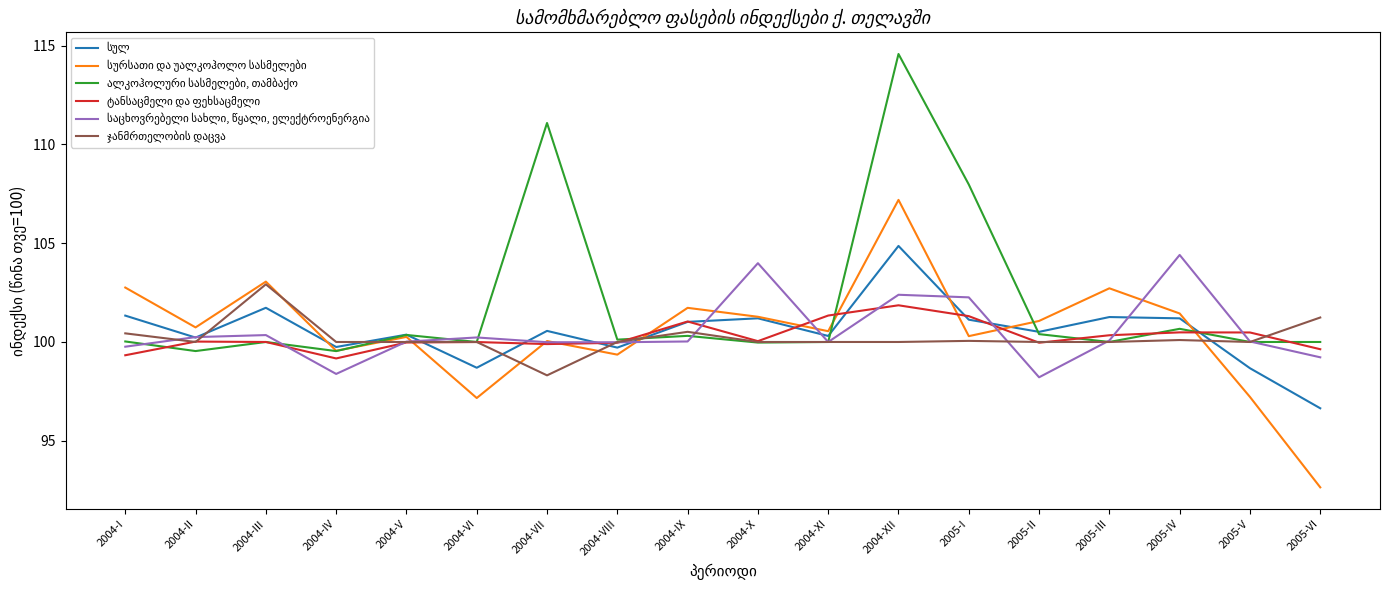

What is the spread (max minus min) of values at 2004-I?

3.4